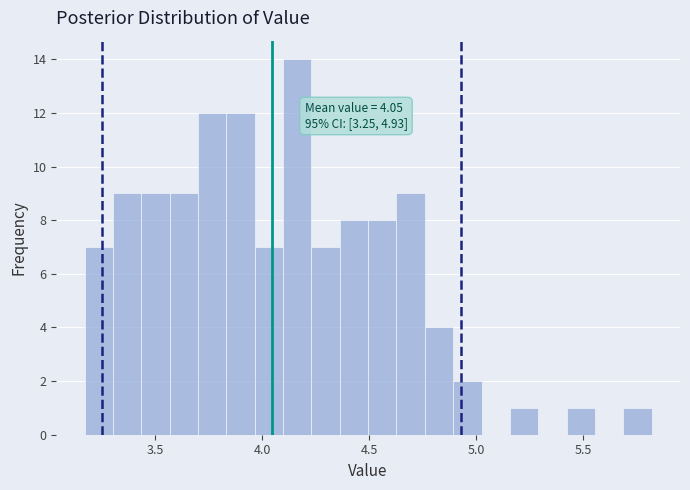

Around what value on the x-axis is the tallest bar? Give the approximate position of its centre, as read against the axis.

4.15